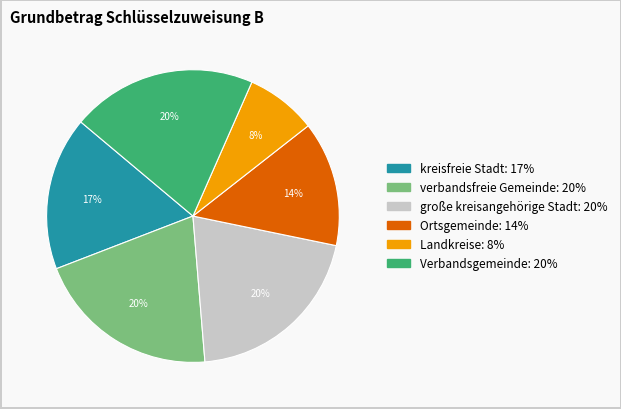

Do Verbandsgemeinde and Landkreise together represent more than half of the pie?

No